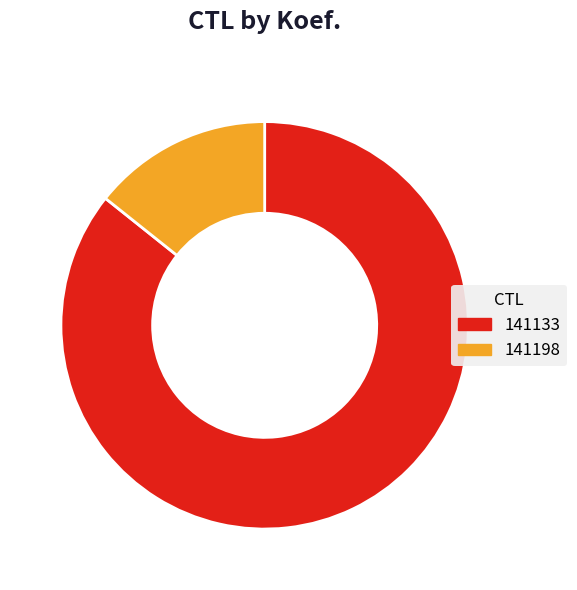

Do 141133 and 141198 together represent more than half of the pie?

Yes